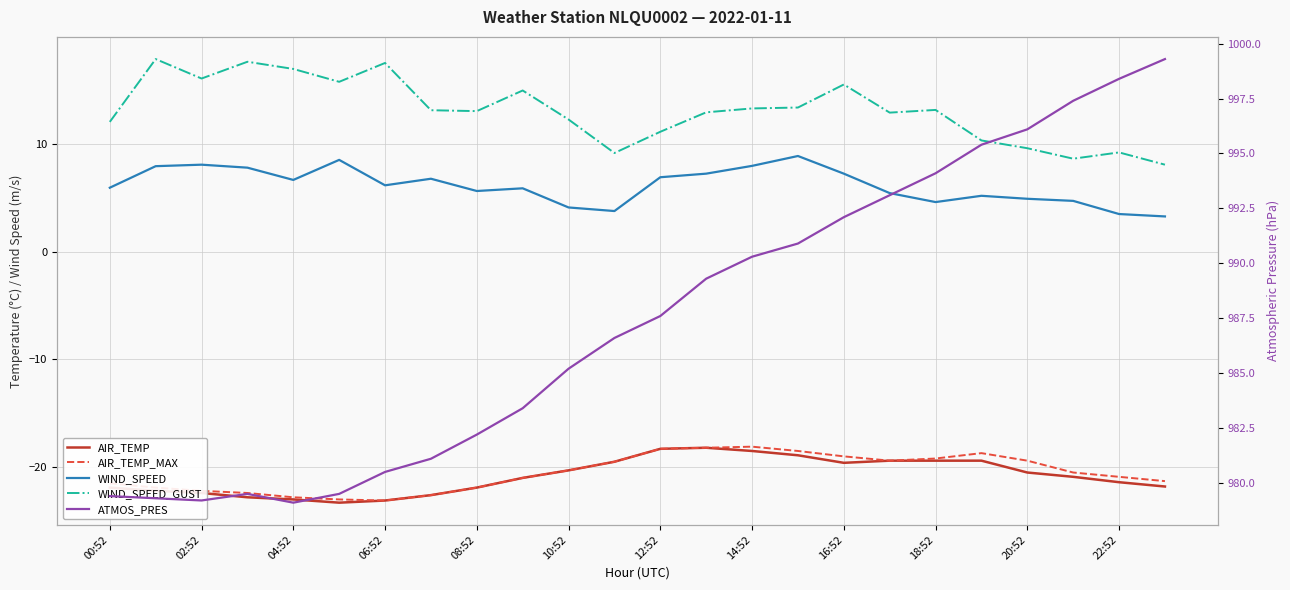

True or false: AIR_TEMP_MAX and WIND_SPEED_GUST cross at least once.

False